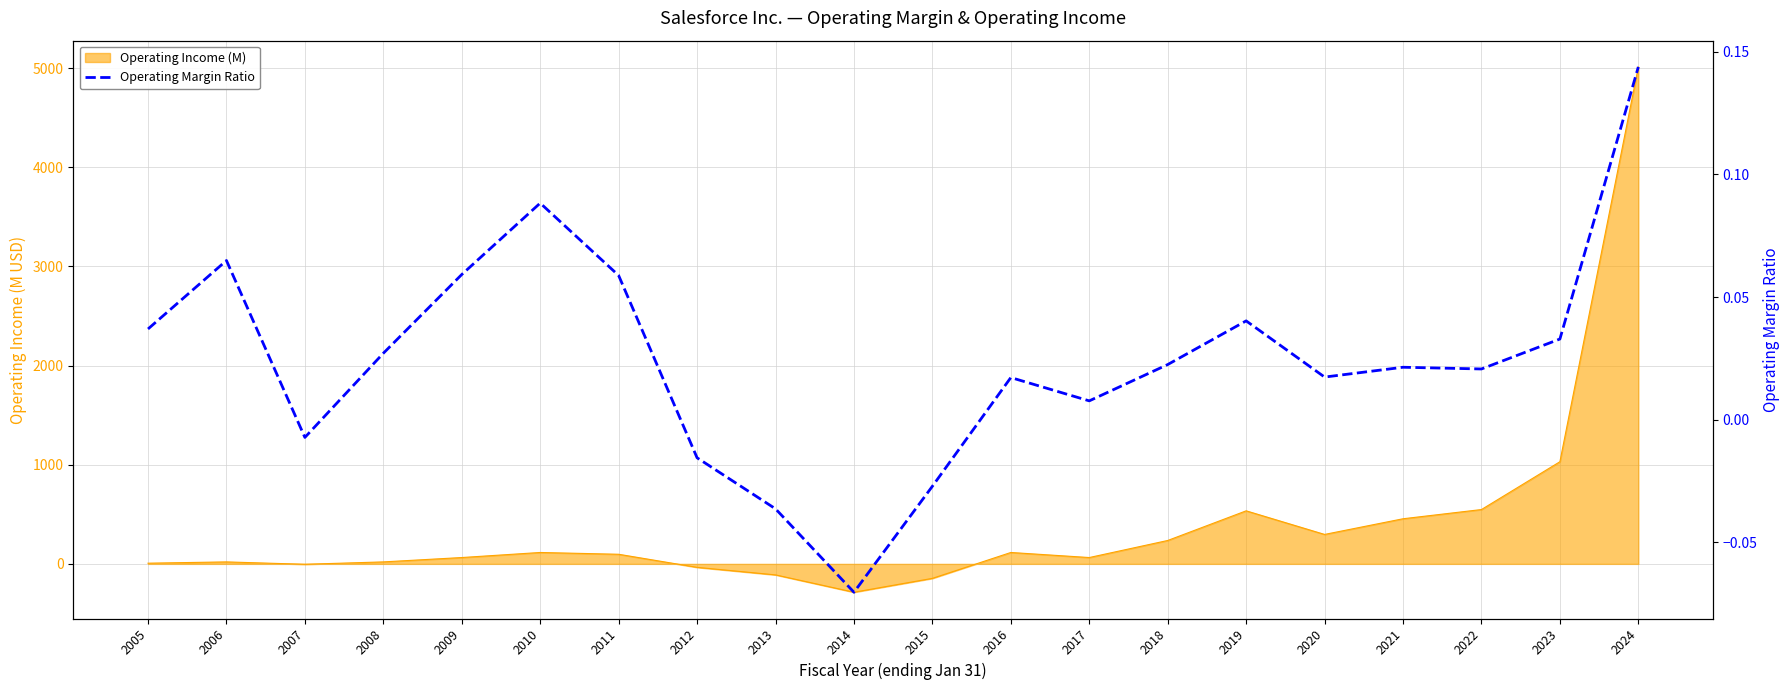

What is the smallest value displayed?

-0.1